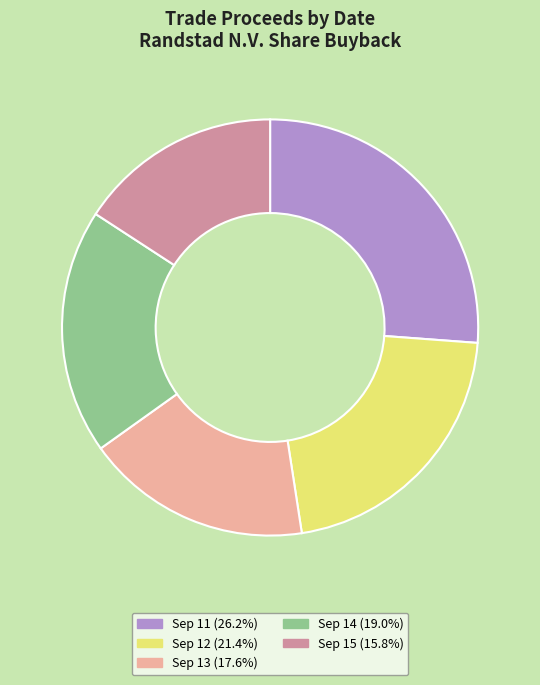

Do Sep 14 (19.0%) and Sep 13 (17.6%) together represent more than half of the pie?

No